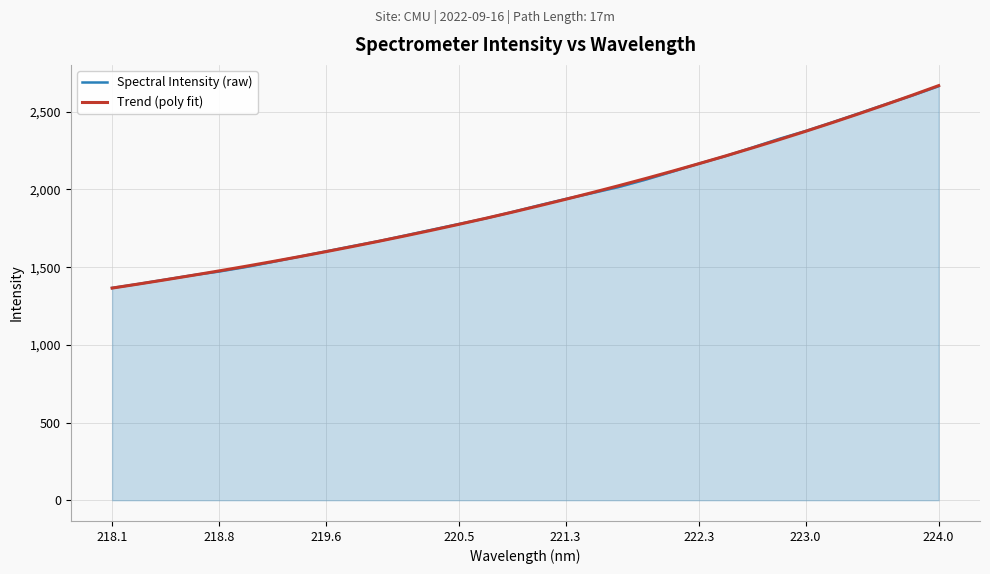

True or false: Spectral Intensity (raw) has more than 1 interior local peaks.

False